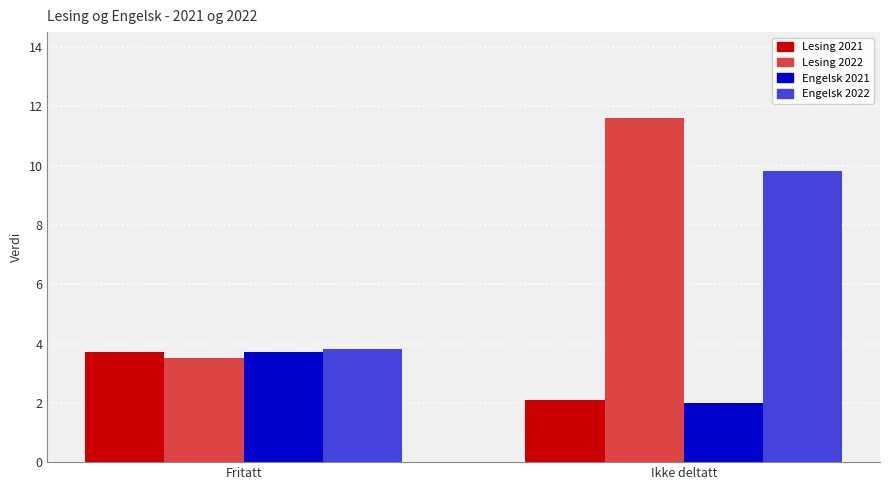

List the labels in order of Engelsk 2022 value, largest first.

Ikke deltatt, Fritatt